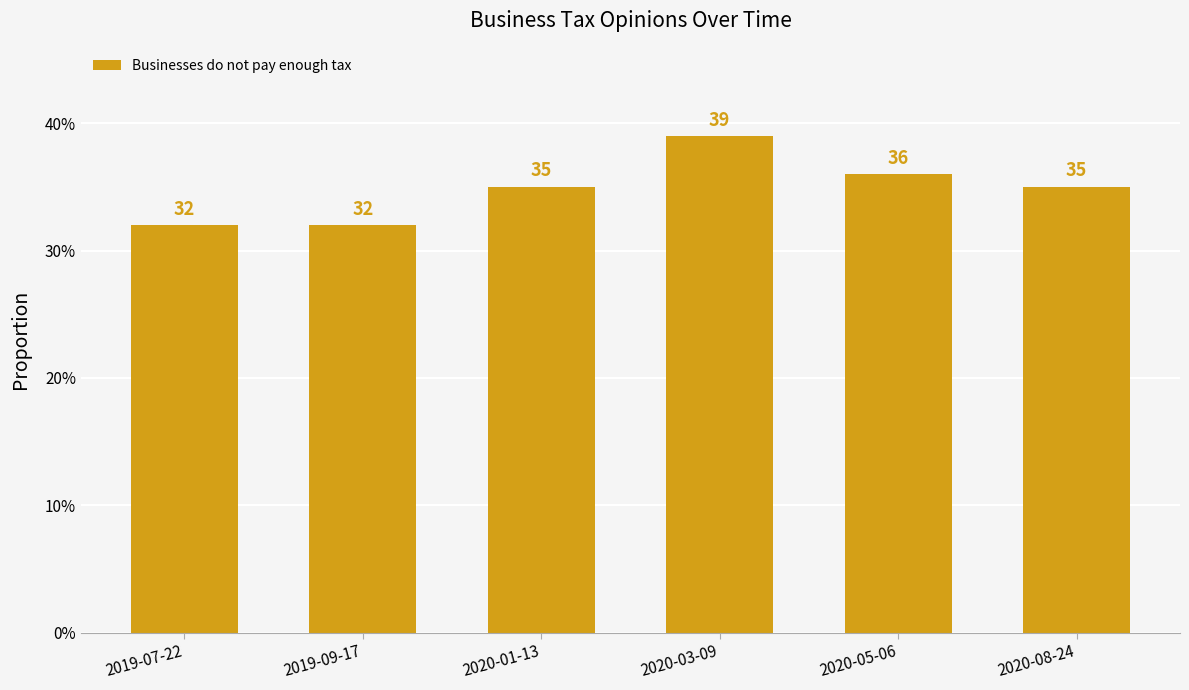

Count the values in the range 0 to 1.

6